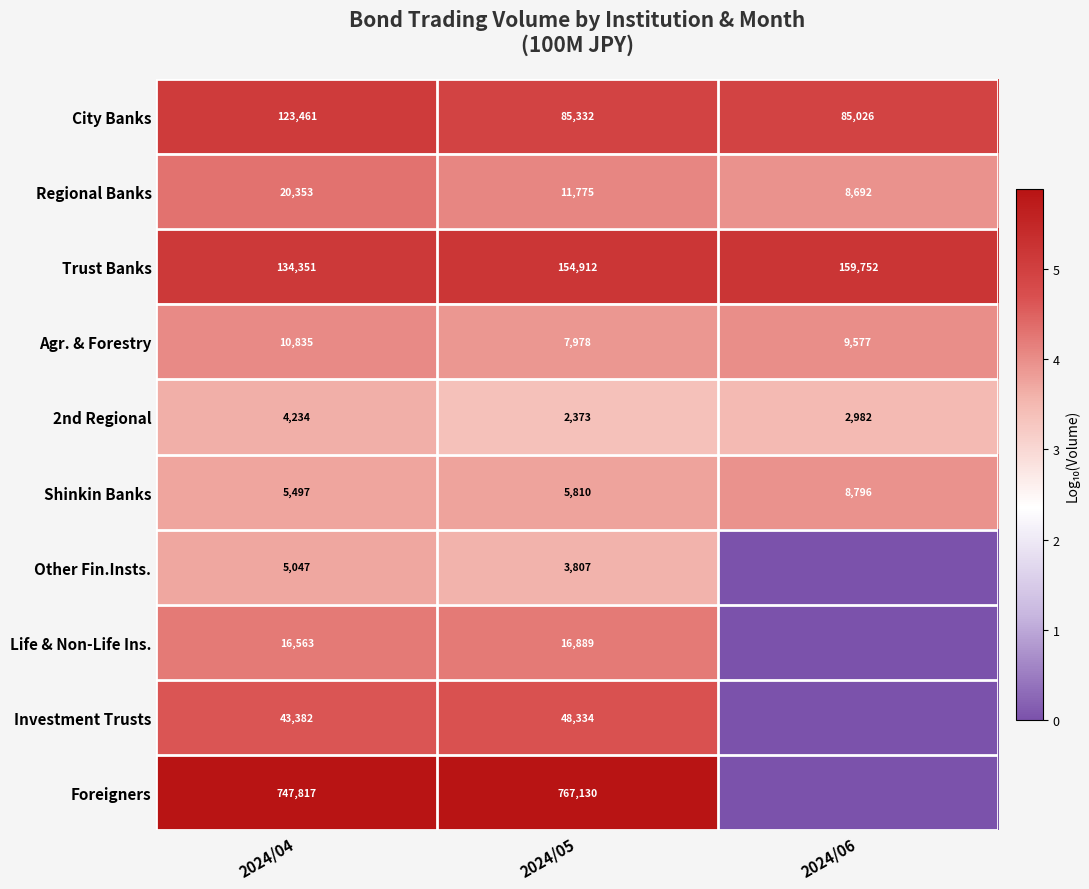

What is the highest value of the 2nd Regional series?

4234